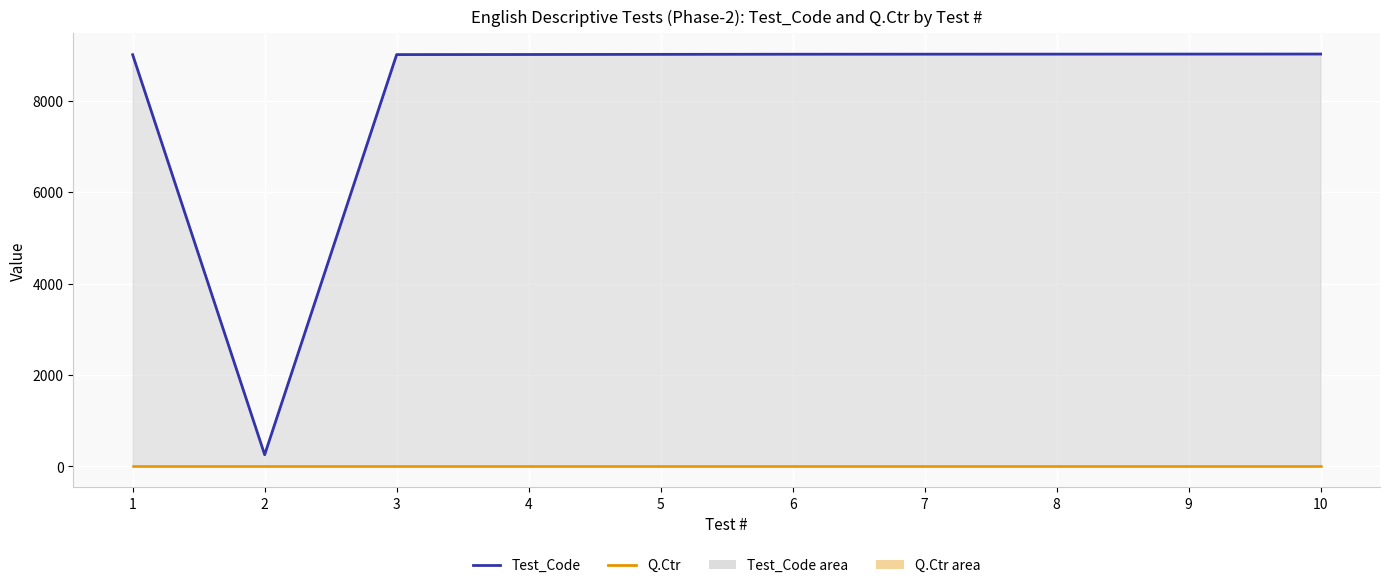

List the series in order of their peak value, highest first.

Test_Code line, Q.Ctr line